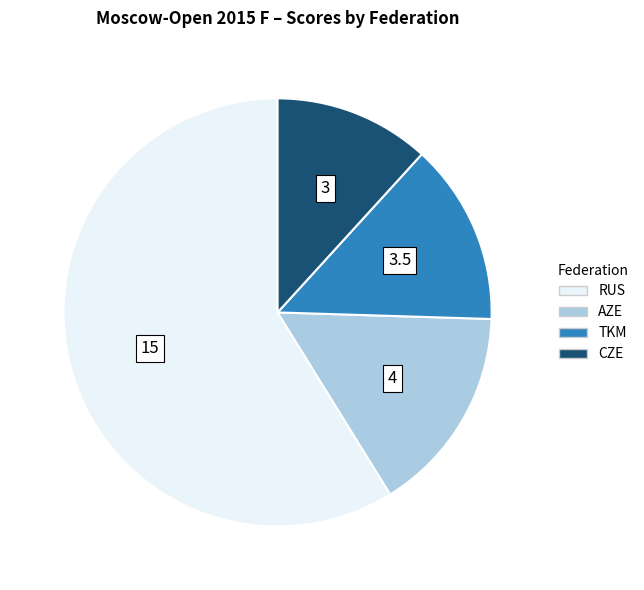

How many segments does this pie chart have?

4